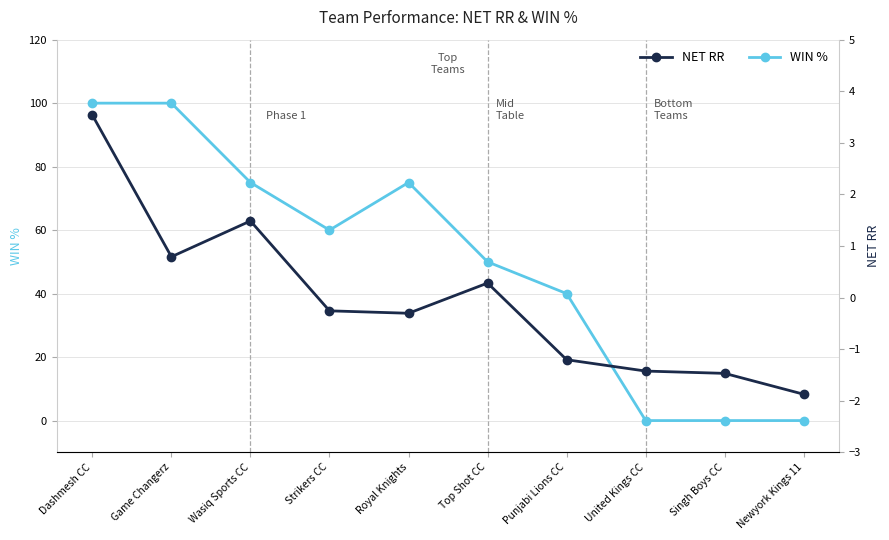

What is the total value across all series at United Kings CC?

-1.4